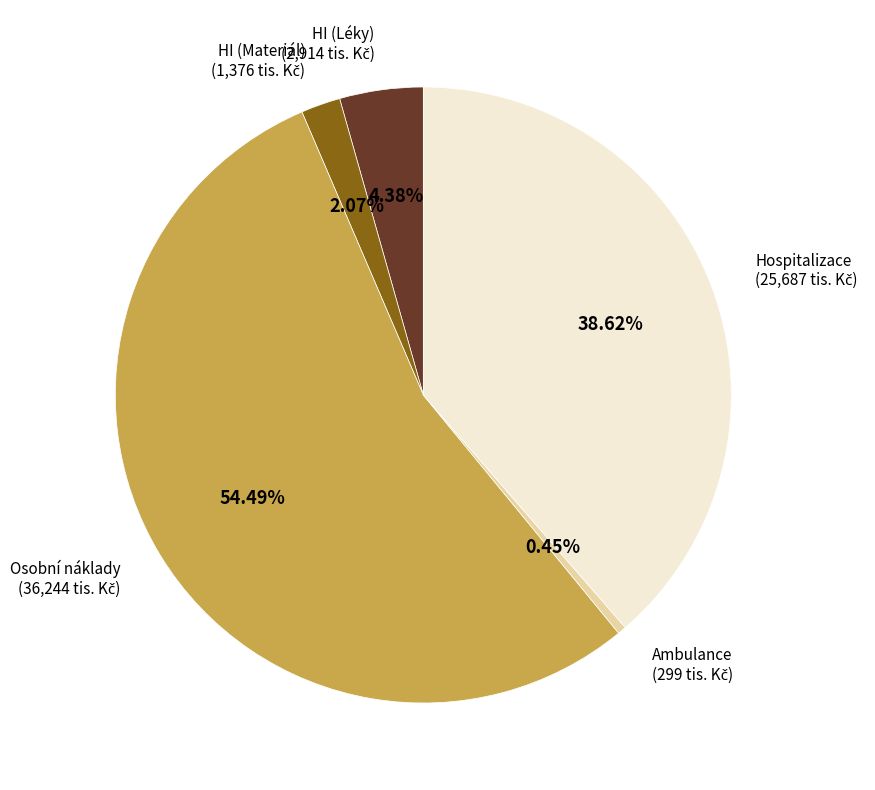

How many segments does this pie chart have?

5